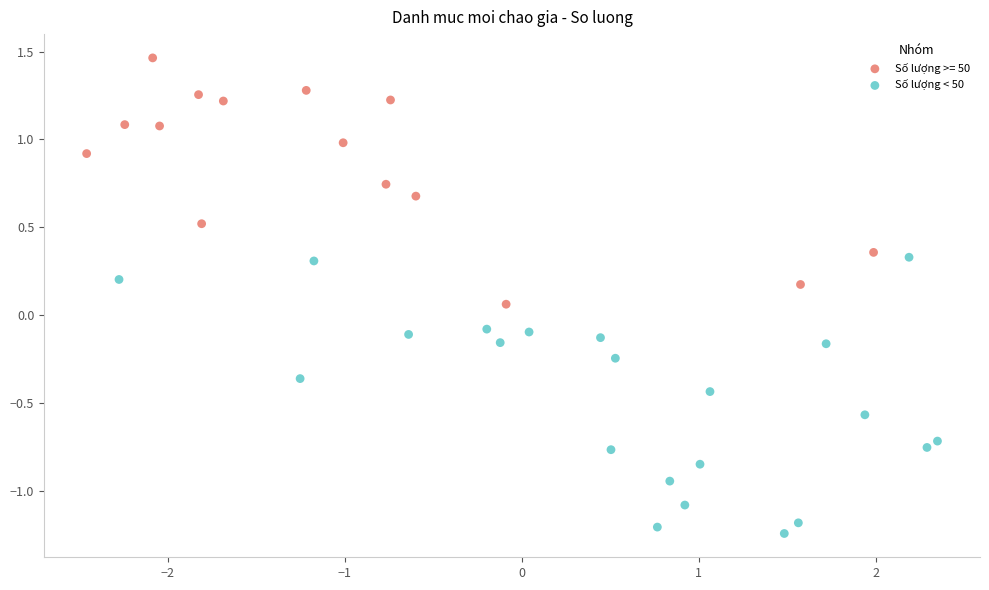

Which series has the largest Y range (max minus min)?

Số lượng < 50